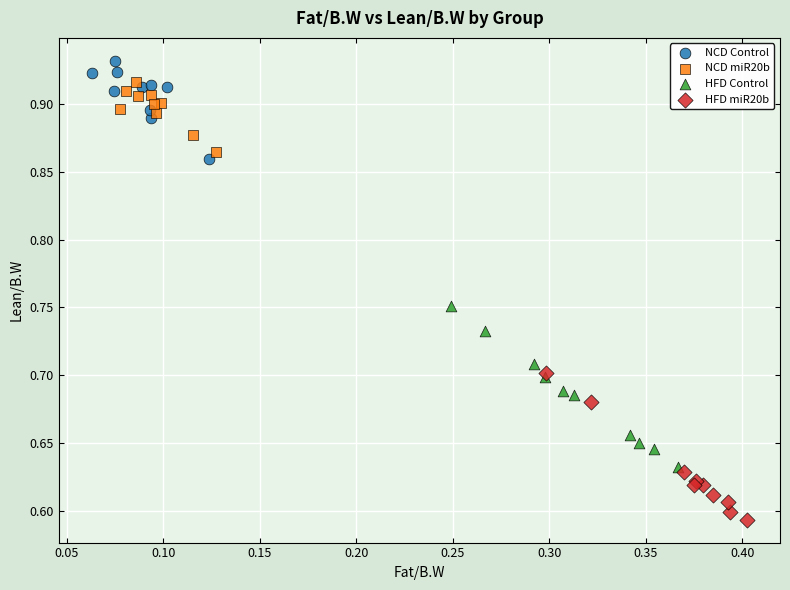

Which series reaches the maximum Y coordinate?

NCD Control